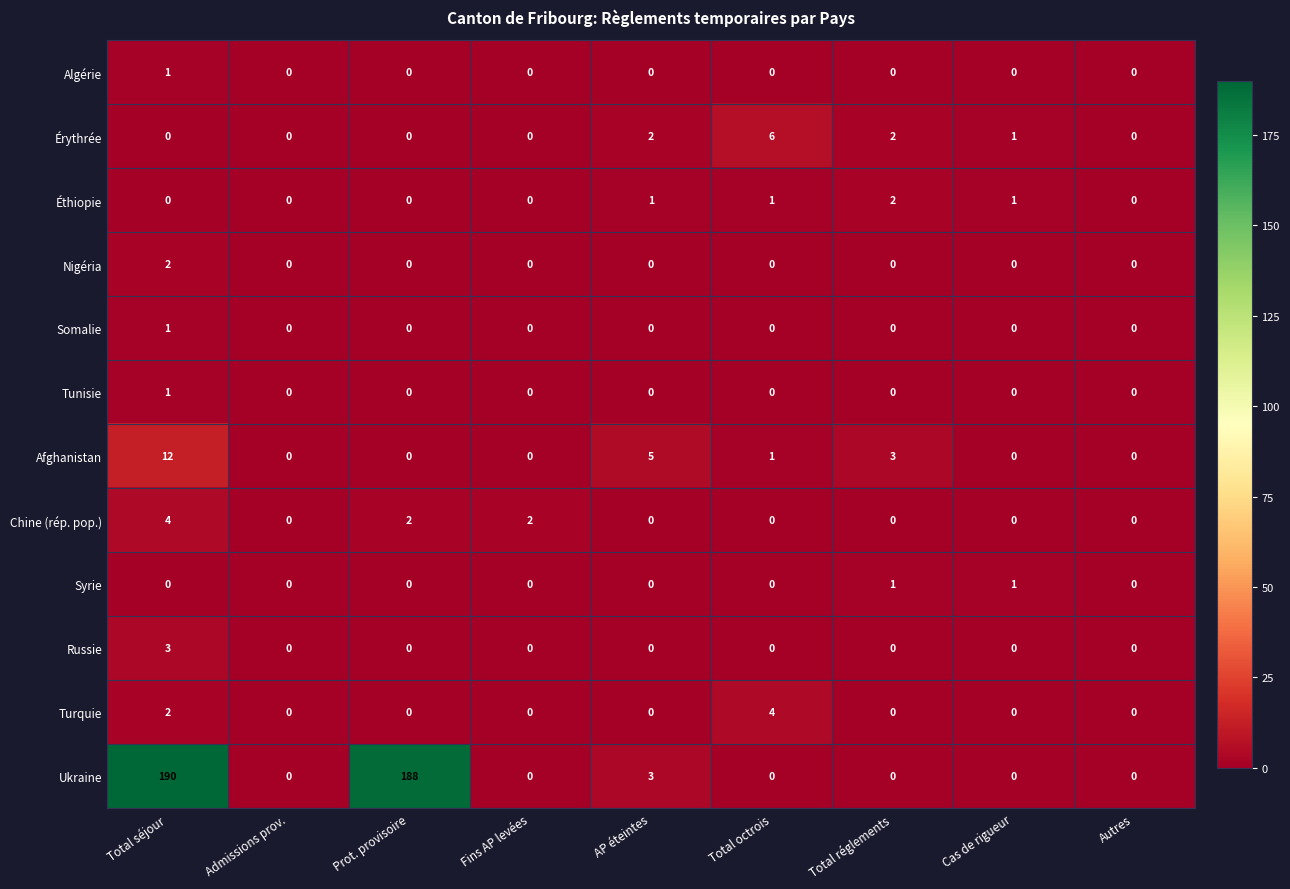

What is the difference between the highest and lowest values at Total réglements?

3